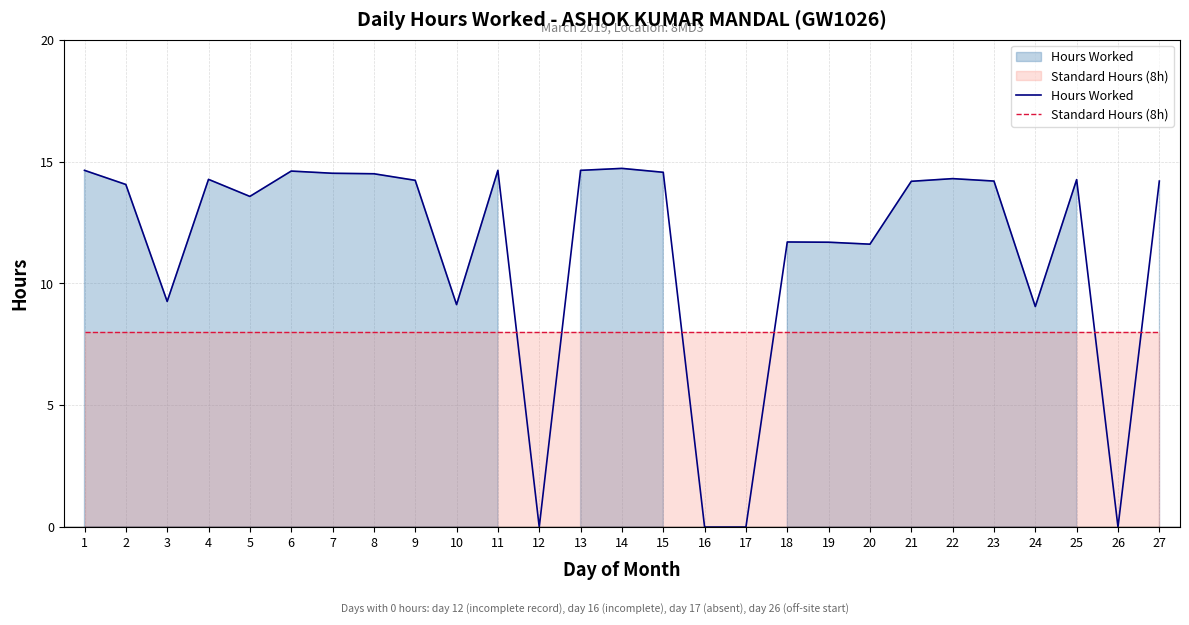

What is the value of the Hours Worked point at the 3rd from the left?

9.3